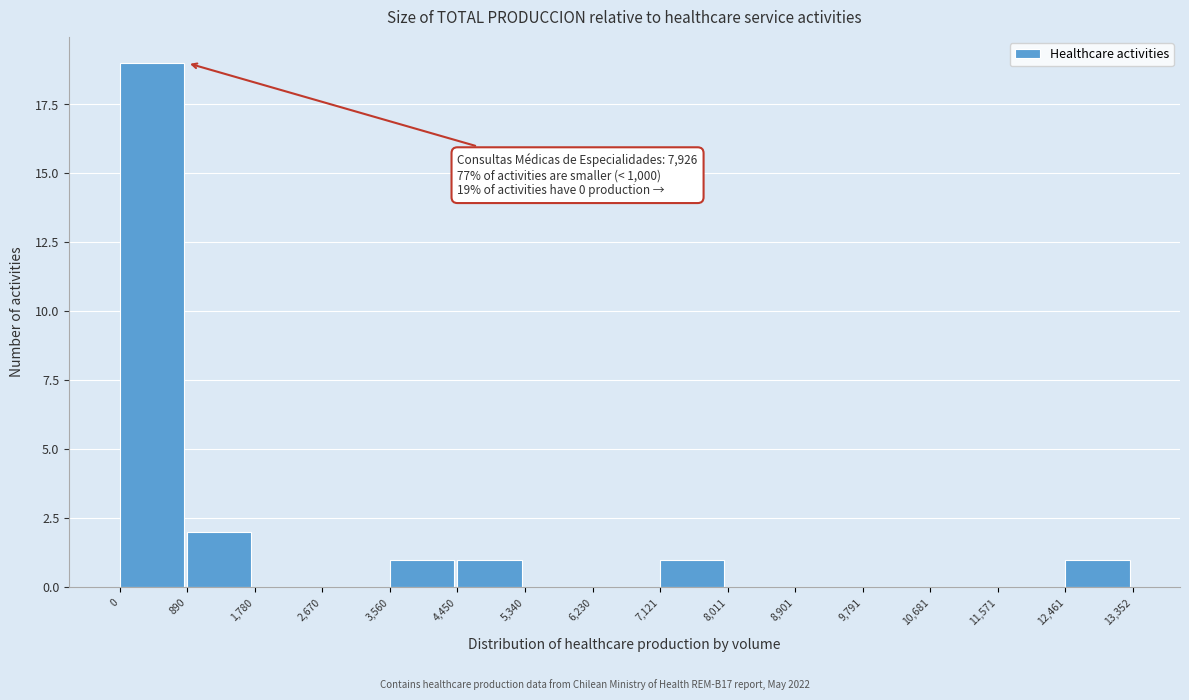

Over which range of the x-axis is the bar tallest?

0 to 890